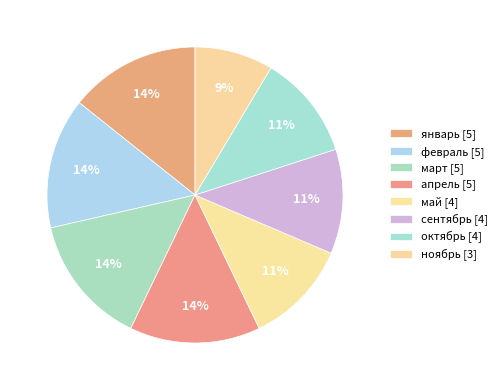

How many slices are in this pie chart?

8